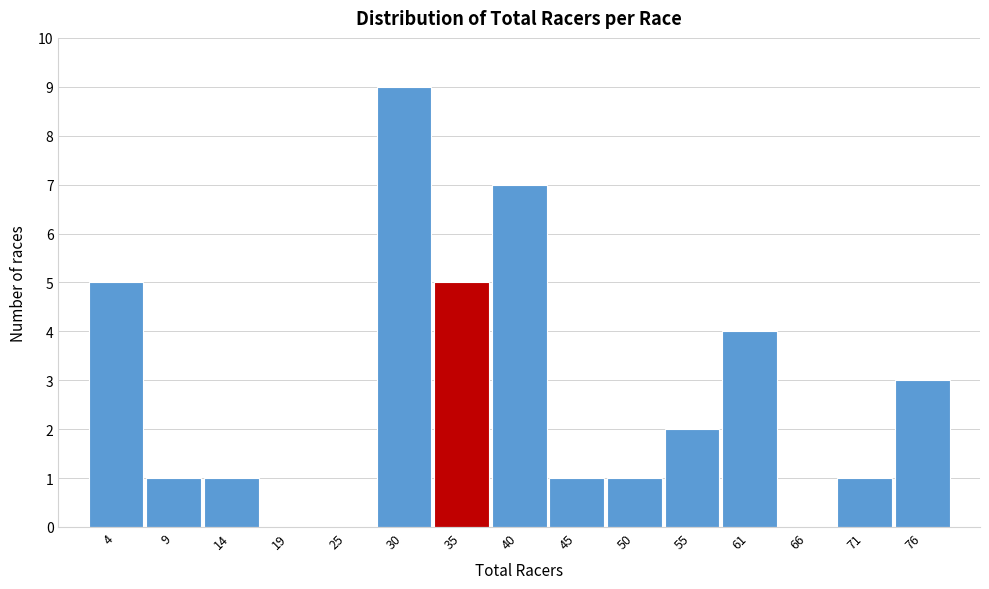

Is it true that the value at 61 is 1?

False